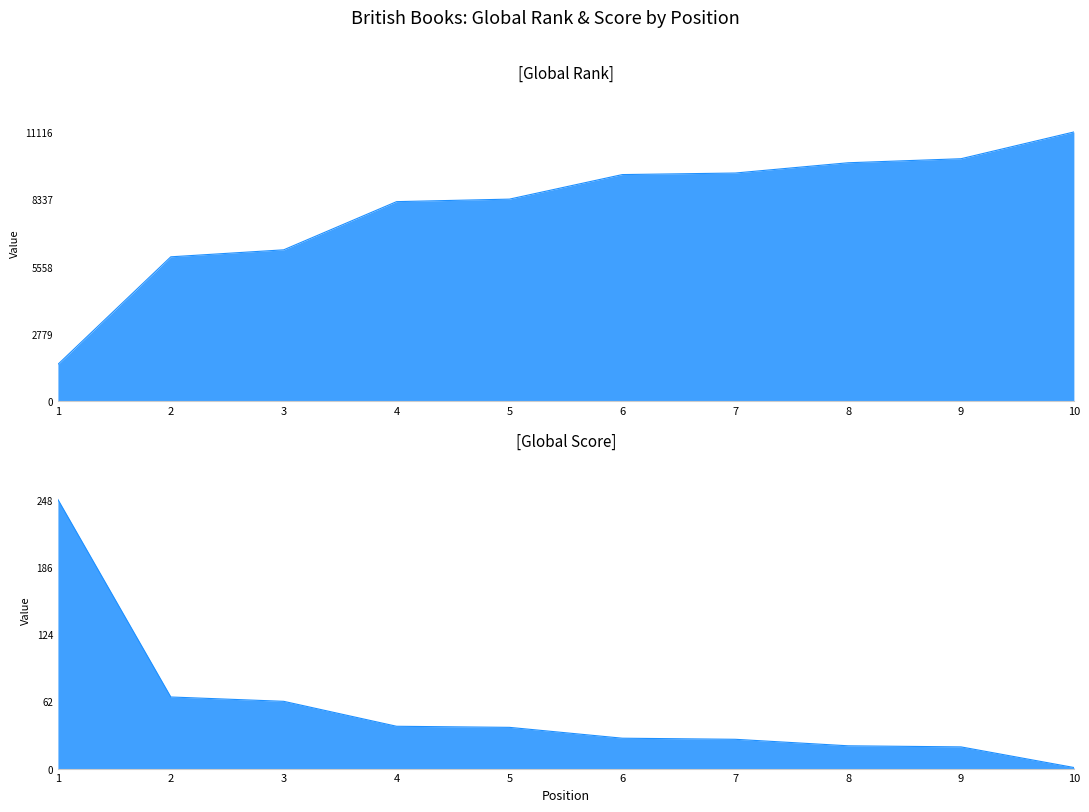

What is the value of the Global Score point at the 6th from the left?

28